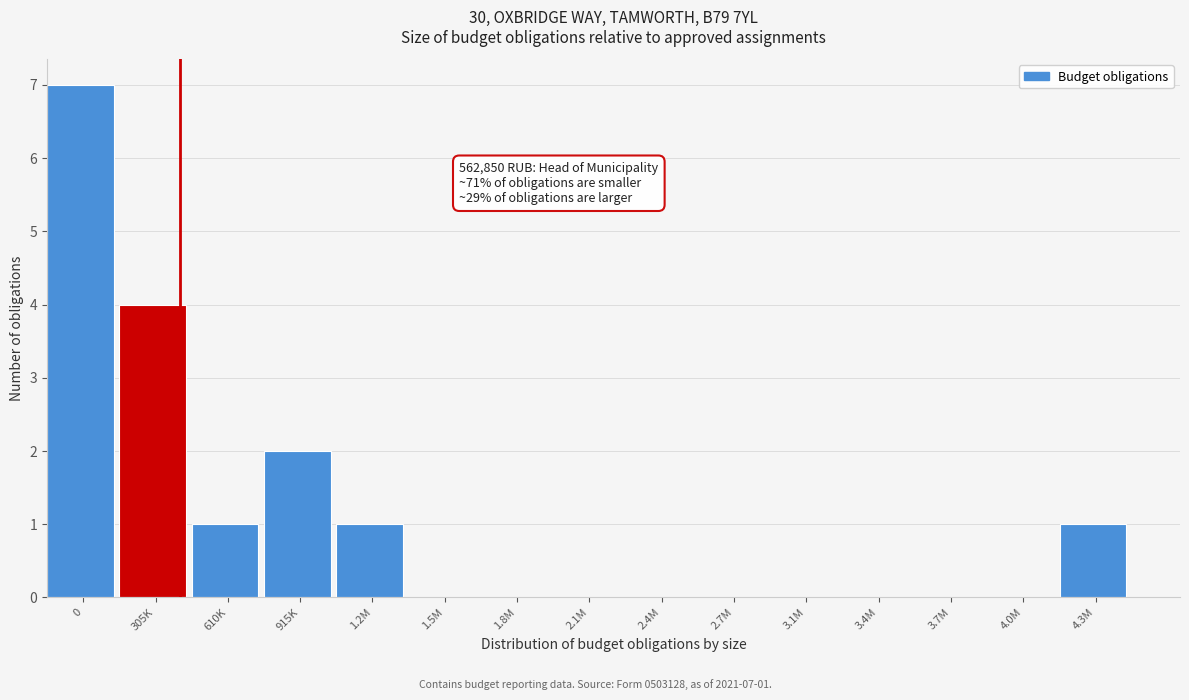

Reading right to left, transcribe all the data shown in this chart.

4.3M=1	4.0M=0	3.7M=0	3.4M=0	3.1M=0	2.7M=0	2.4M=0	2.1M=0	1.8M=0	1.5M=0	1.2M=1	915K=2	610K=1	305K=4	0=7